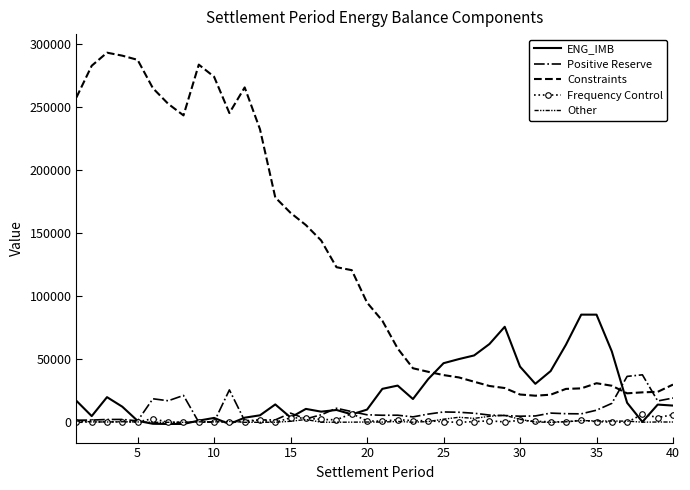

How many series are shown in this chart?

5